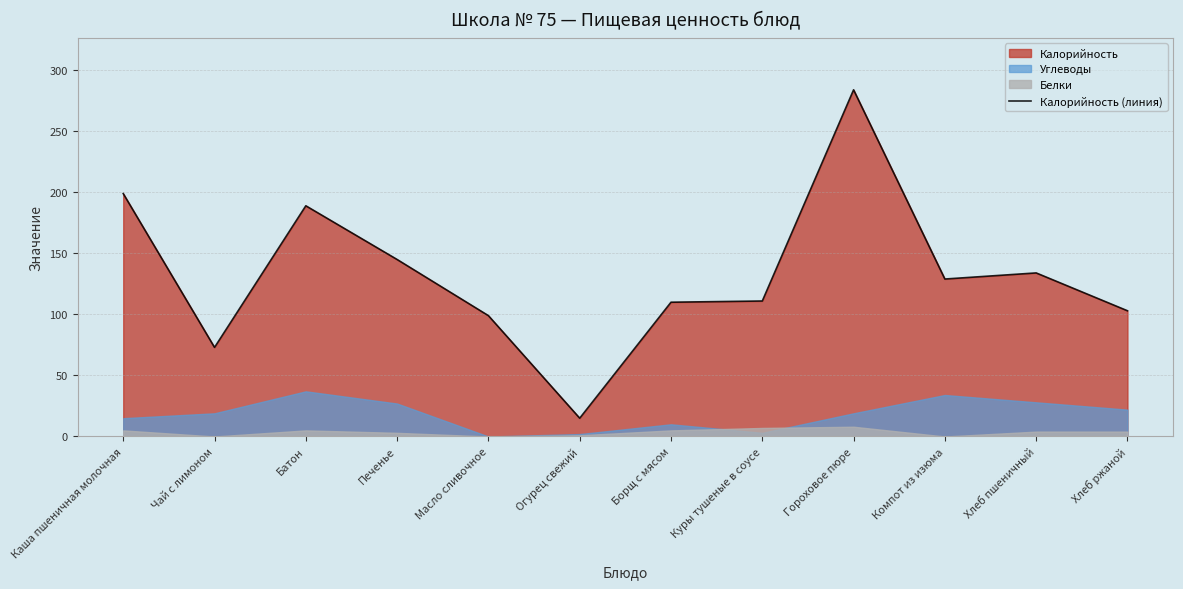

How many interior local peaks (higher than both neighbors) does the data have?

3